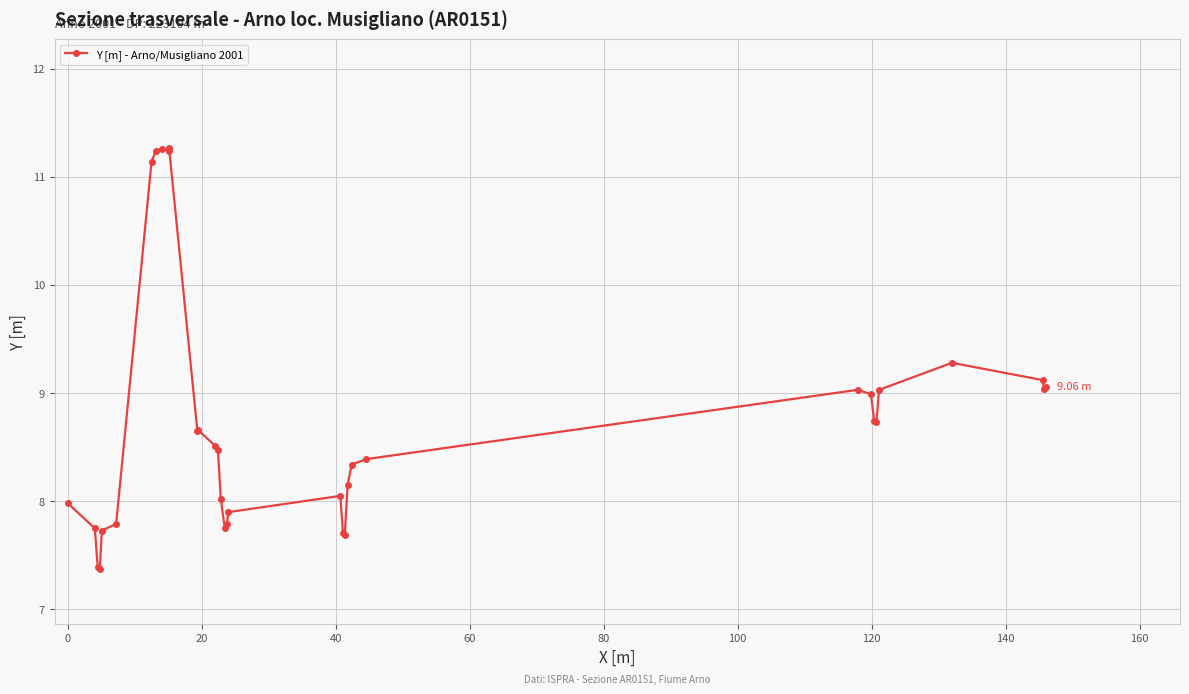

What is the smallest value displayed?

7.4